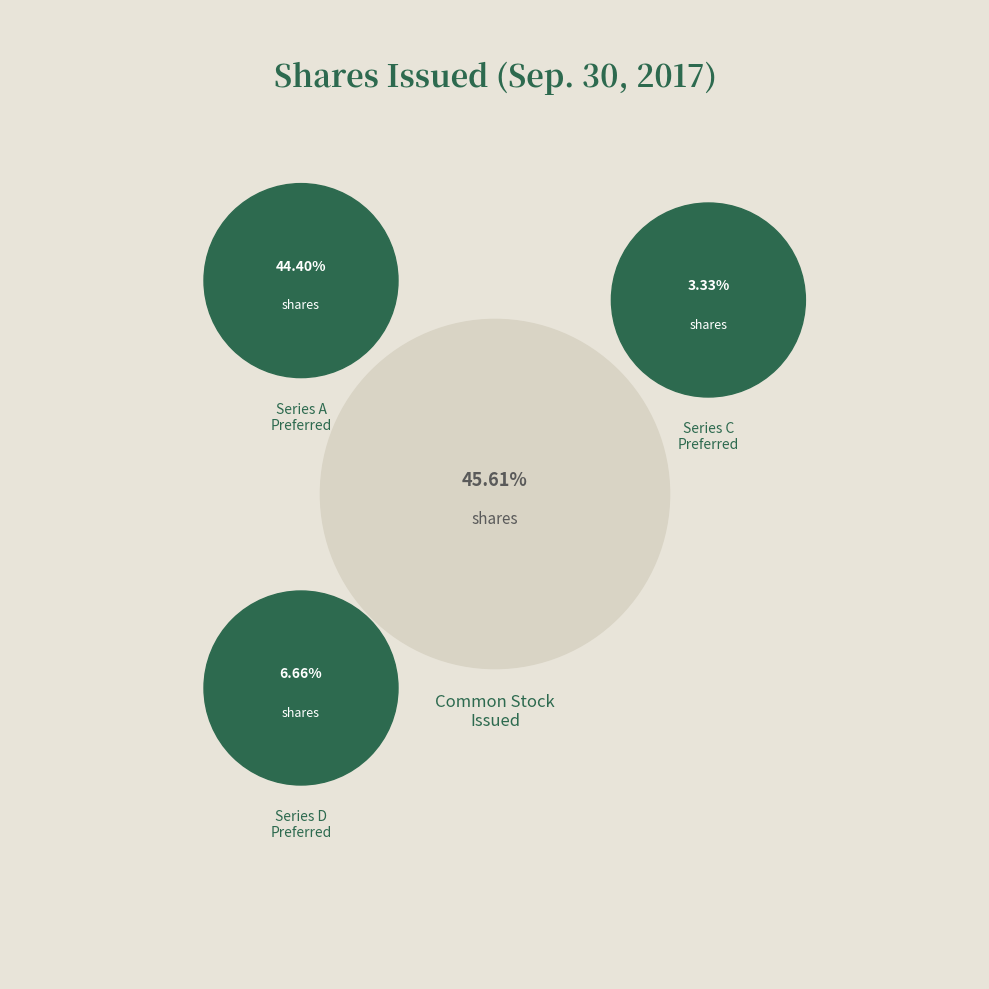

What percentage do Series A Preferred Stock and Series D Preferred Stock together represent?

51.1%